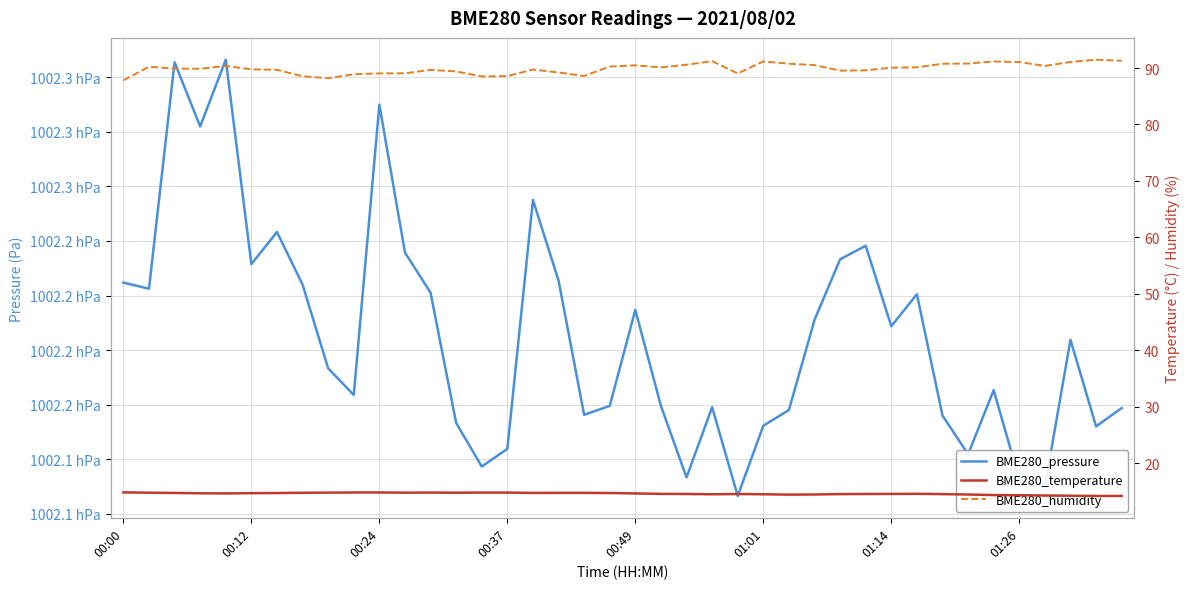

What is the difference between the maximum and minimum values in the BME280_temperature series?

0.6